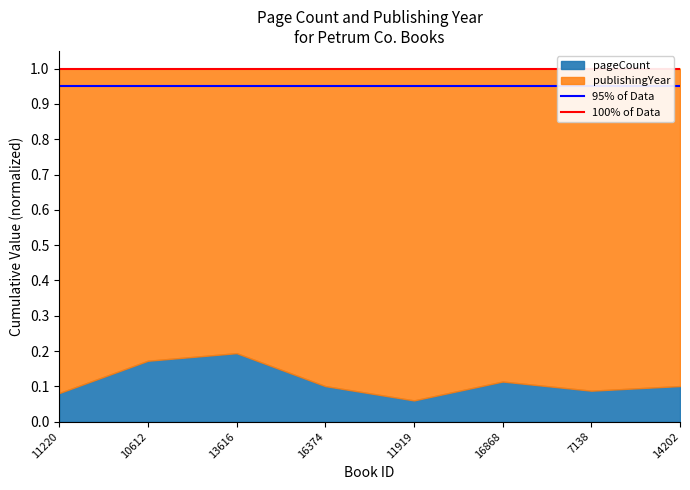

Which category has the lowest value in the 95% of Data series?

11220